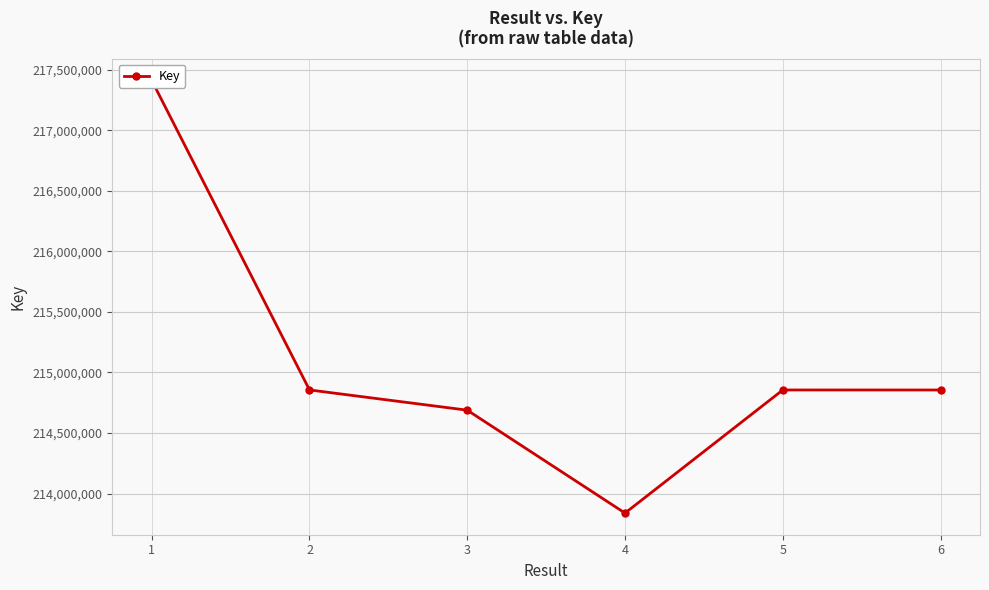

What is the smallest value displayed?

213838945